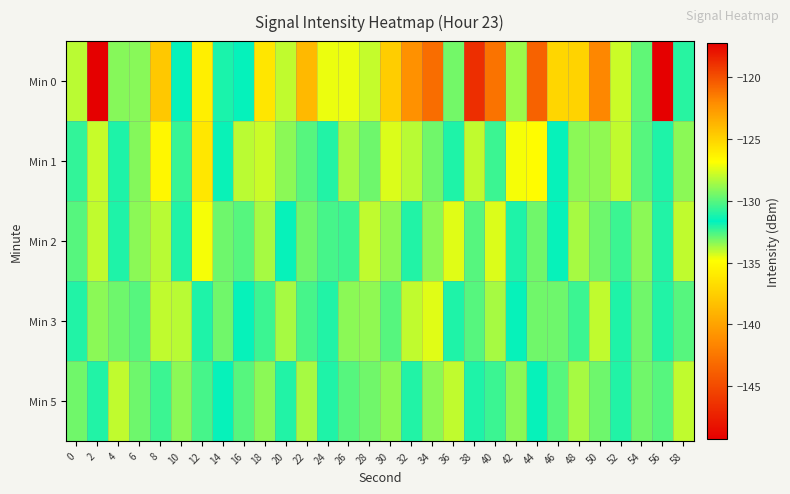

Reading left to right, extract all data points from this chart.

Min 0: 0=-128.2	2=-149.3	4=-133.3	6=-129.1	8=-137.9	10=-131.5	12=-126.2	14=-131.1	16=-131.7	18=-136.2	20=-128.0	22=-138.8	24=-127.2	26=-127.2	28=-128.0	30=-124.7	32=-122.3	34=-143.0	36=-133.1	38=-146.6	40=-121.2	42=-128.7	44=-120.6	46=-137.1	48=-137.3	50=-141.6	52=-127.8	54=-129.8	56=-117.2	58=-130.9
Min 1: 0=-132.3	2=-127.9	4=-131.1	6=-129.2	8=-135.3	10=-132.3	12=-136.2	14=-131.5	16=-128.1	18=-127.8	20=-129.0	22=-130.0	24=-131.0	26=-128.5	28=-133.0	30=-127.5	32=-134.0	34=-129.5	36=-132.0	38=-128.0	40=-130.5	42=-127.0	44=-135.0	46=-131.5	48=-129.0	50=-133.5	52=-128.0	54=-130.0	56=-132.0	58=-129.0
Min 2: 0=-130.0	2=-128.0	4=-132.0	6=-129.0	8=-134.0	10=-131.0	12=-127.0	14=-133.0	16=-130.0	18=-128.5	20=-131.5	22=-129.5	24=-132.5	26=-130.5	28=-128.0	30=-133.5	32=-131.0	34=-129.0	36=-134.5	38=-130.0	40=-127.5	42=-132.0	44=-129.5	46=-131.5	48=-128.5	50=-133.0	52=-130.5	54=-129.0	56=-131.0	58=-128.0
Min 3: 0=-131.0	2=-129.0	4=-133.0	6=-130.0	8=-128.0	10=-134.0	12=-132.0	14=-129.5	16=-131.5	18=-130.5	20=-128.5	22=-132.5	24=-131.0	26=-129.0	28=-133.5	30=-130.0	32=-128.0	34=-134.5	36=-132.0	38=-130.0	40=-128.5	42=-131.5	44=-129.5	46=-133.0	48=-130.5	50=-128.0	52=-132.0	54=-129.5	56=-131.0	58=-130.0
Min 5: 0=-129.5	2=-131.0	4=-128.0	6=-133.0	8=-130.5	10=-129.0	12=-132.5	14=-131.5	16=-130.0	18=-129.0	20=-131.0	22=-128.5	24=-132.0	26=-130.0	28=-129.5	30=-133.5	32=-131.0	34=-129.0	36=-128.0	38=-132.0	40=-130.5	42=-129.0	44=-131.5	46=-130.0	48=-128.5	50=-133.0	52=-131.0	54=-129.5	56=-130.0	58=-128.0